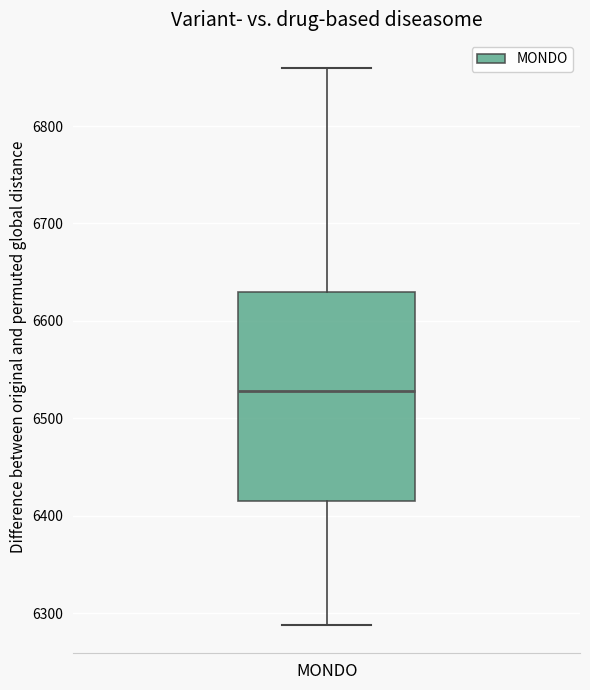

Read this box plot against the y-axis: the position of the median line, the range covered by the box, and the ends of both whiskers. The values are not printed on the chart, so give them approximately, as read against the axis.

median 6530, box 6420 to 6630, whiskers 6290 to 6860